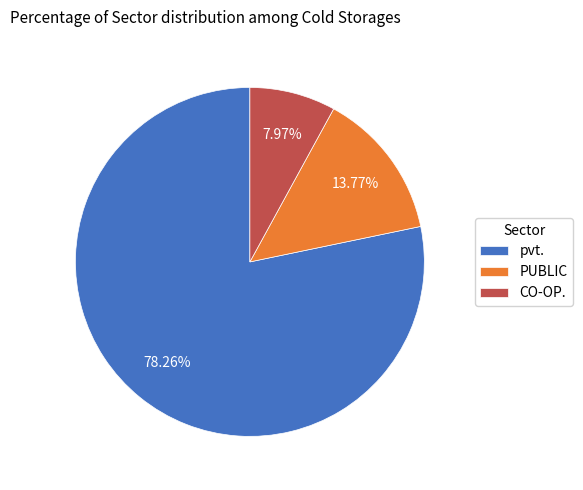

Combined, do pvt. and CO-OP. account for over 50%?

Yes